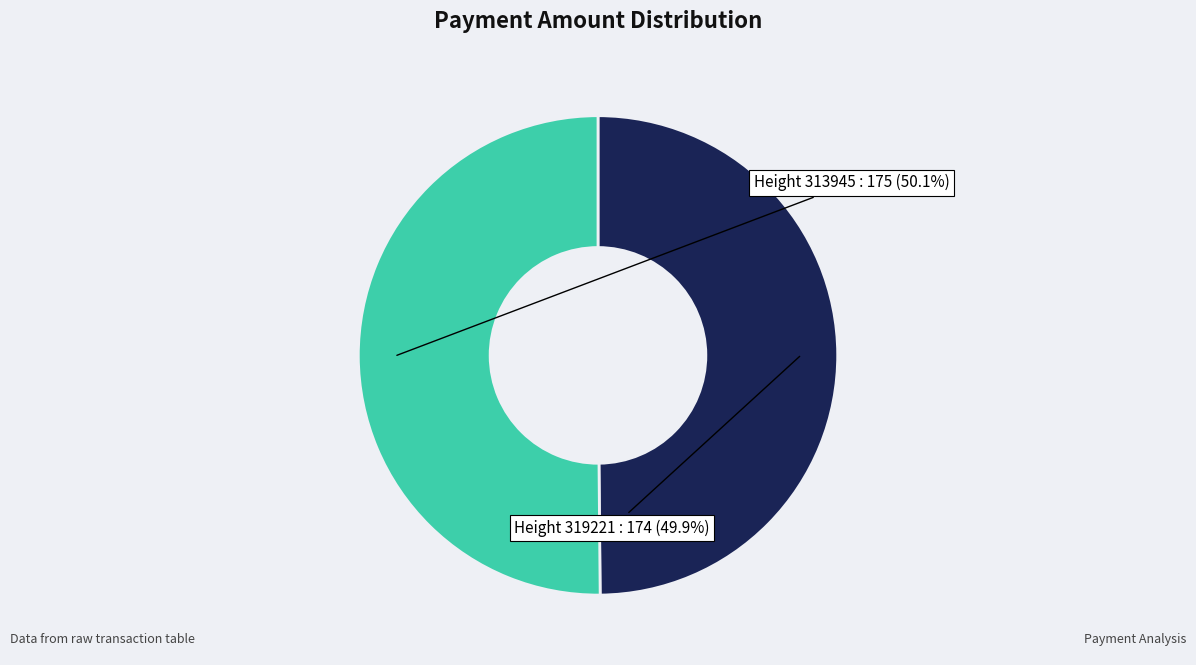

Is there a majority slice in this chart?

Yes